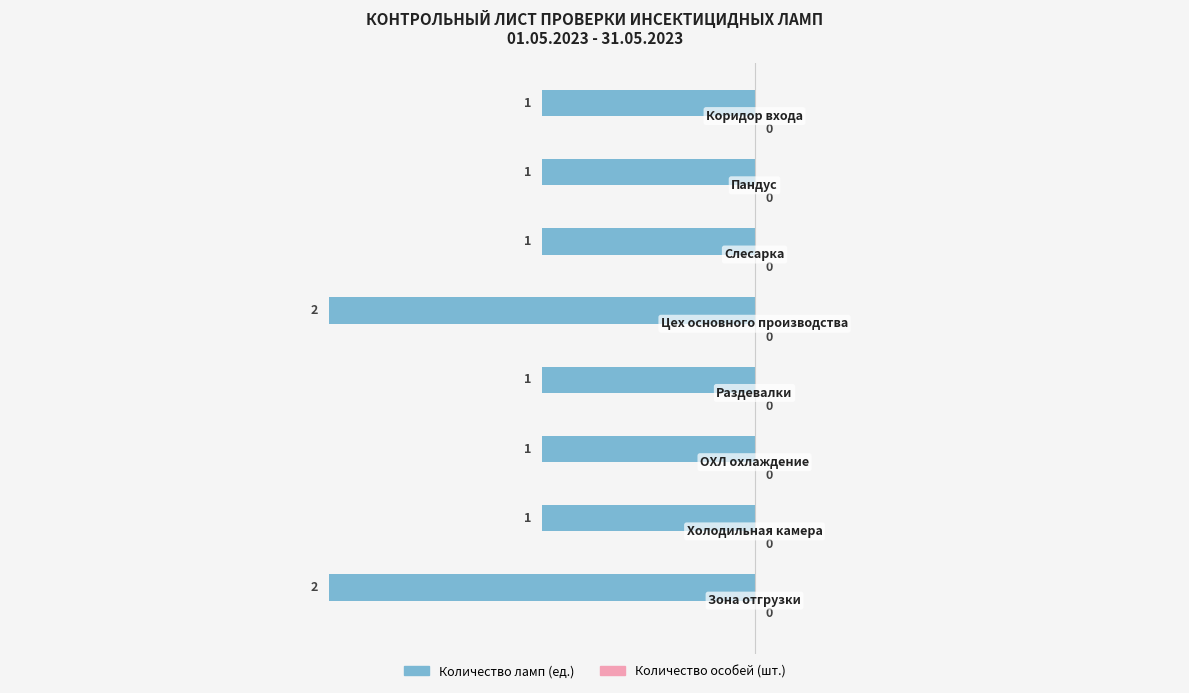

Are the bars horizontal?

Yes